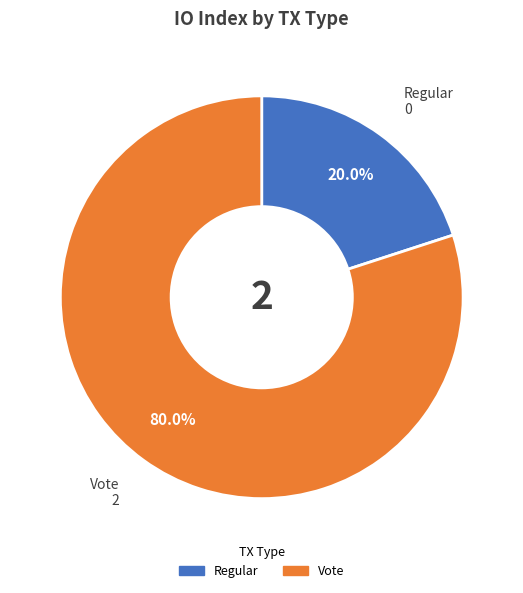

Which slice represents more than half of the pie?

Vote